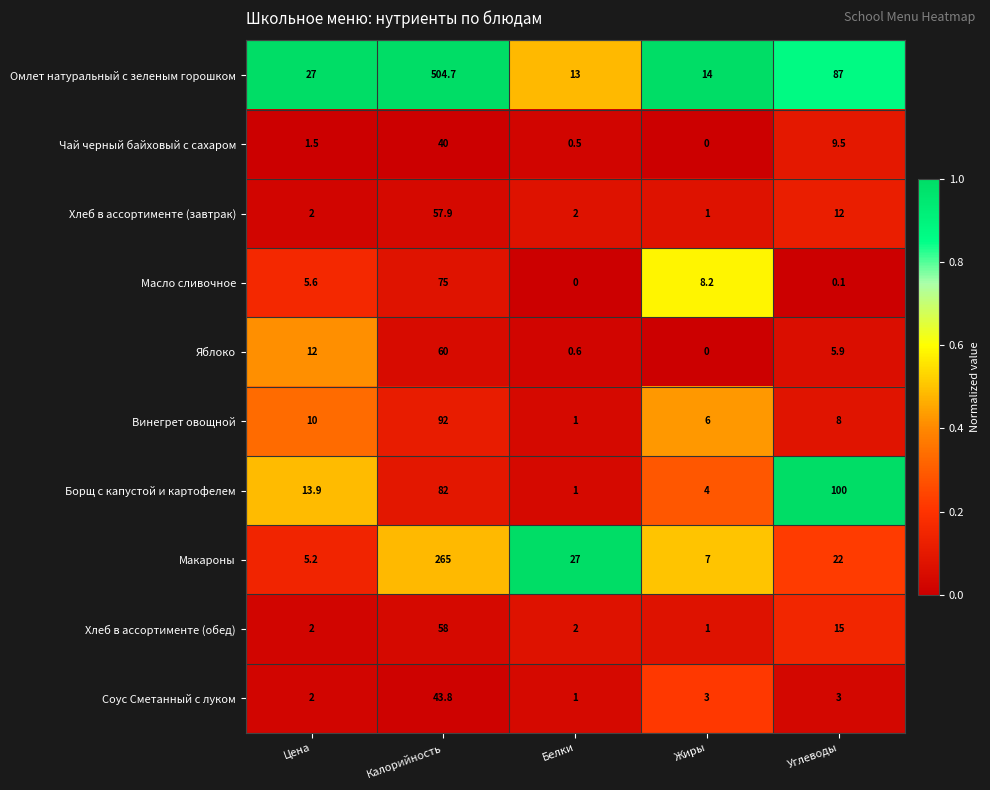

What value does the Макароны series have at Углеводы?

22.0